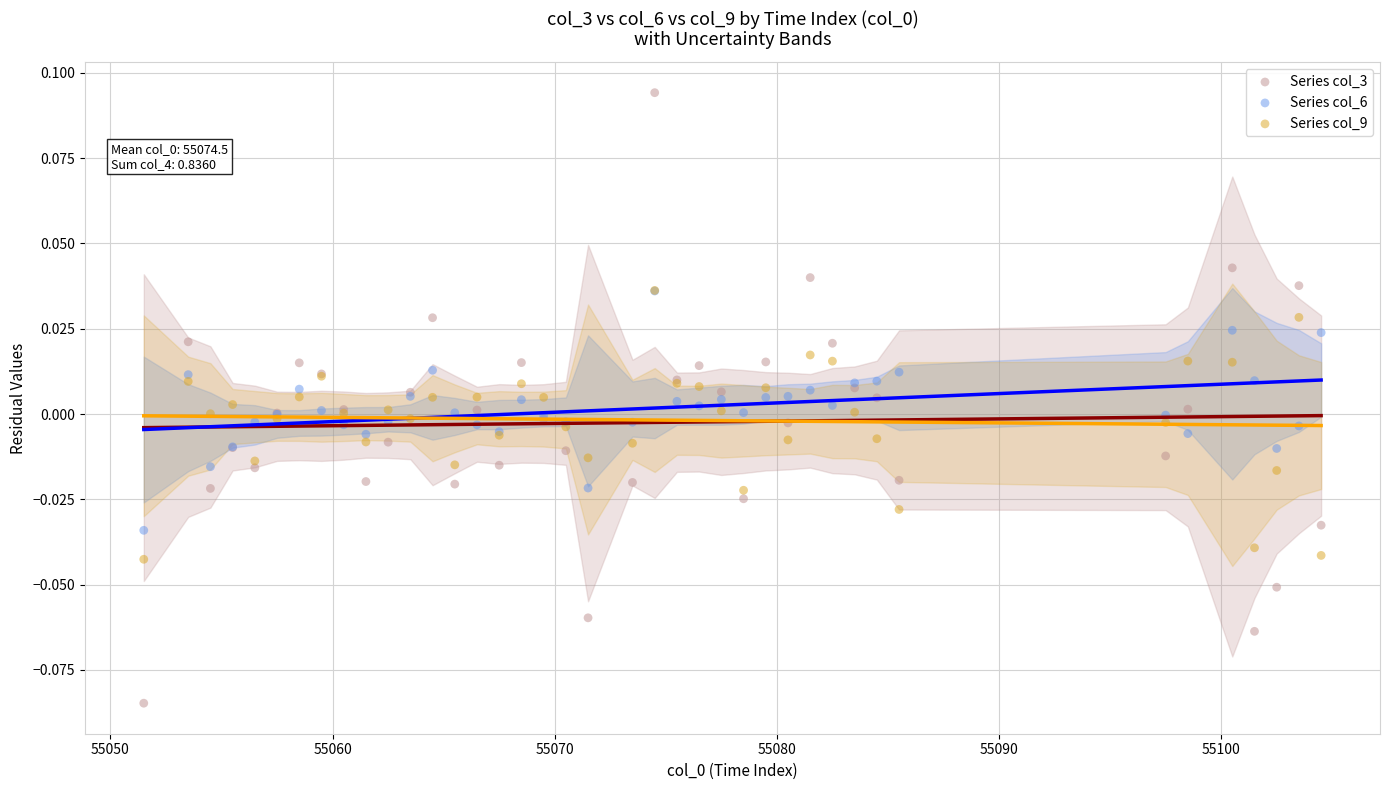

Which series reaches the minimum Y coordinate?

Series col_3